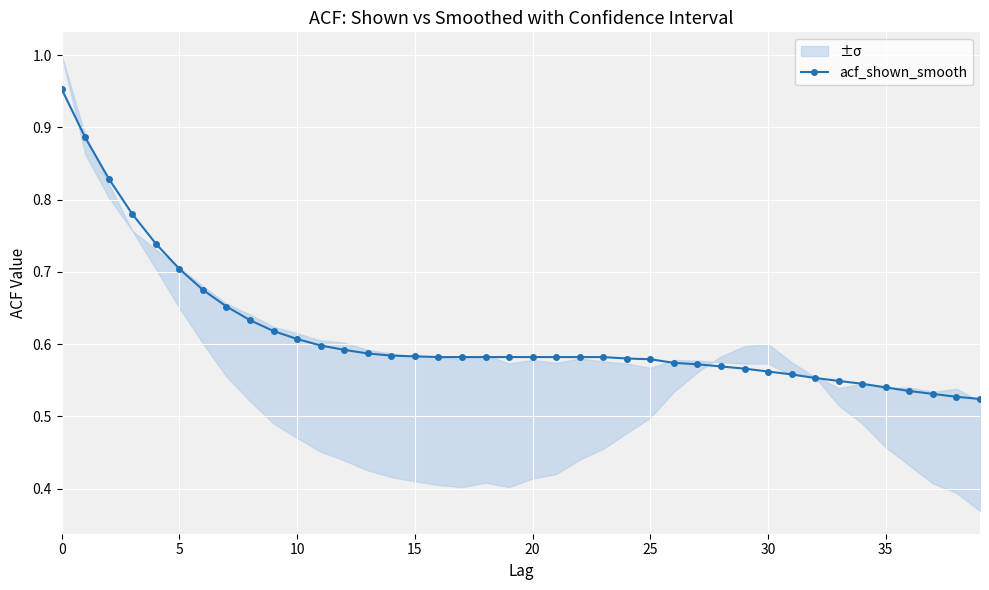

The chart shows a value of 0.6 at 29. True or false?

True